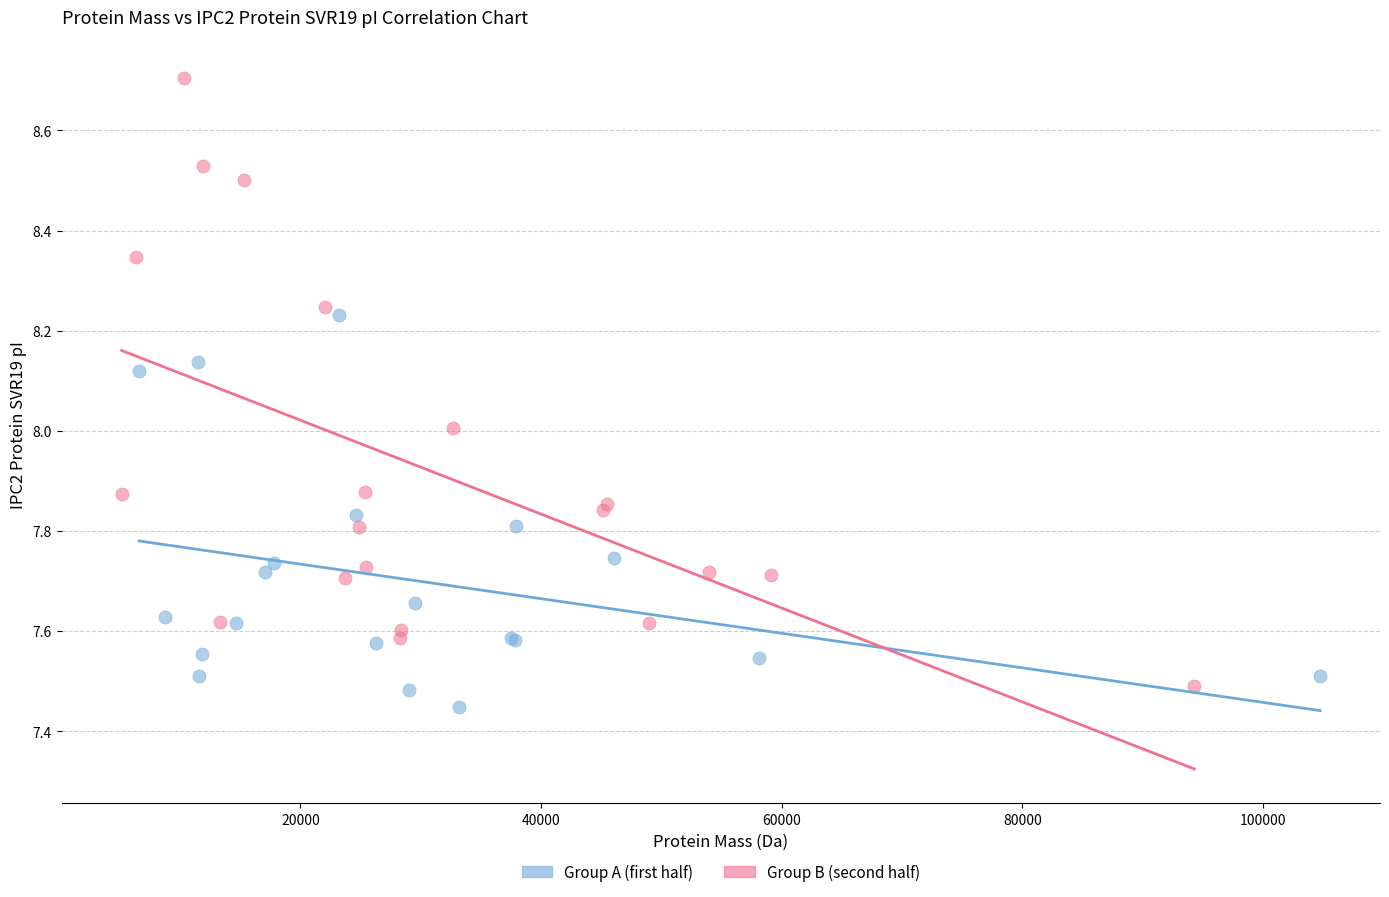

Which series has the widest spread of Y values?

Group B (second half)